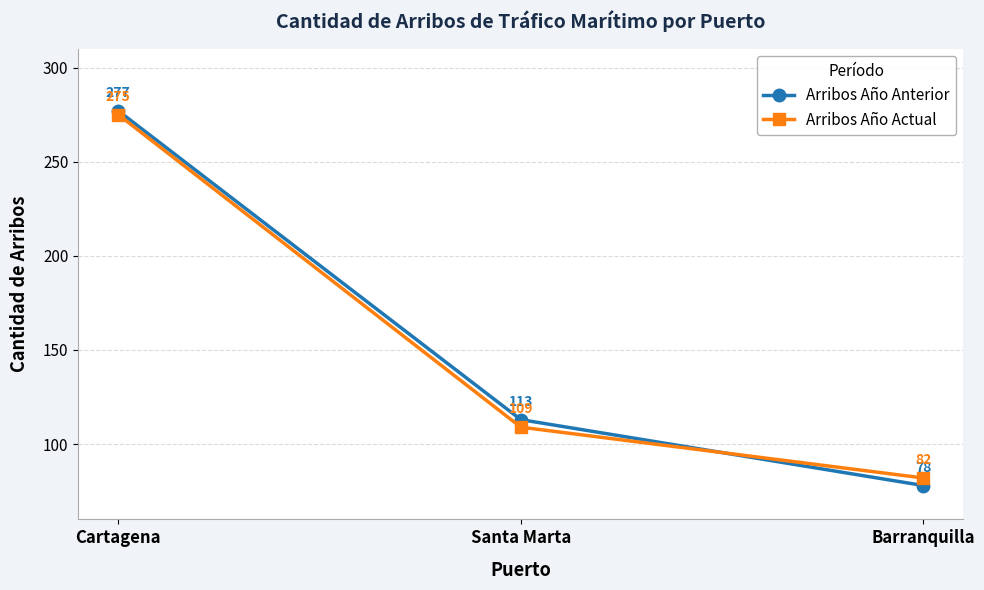

At Barranquilla, list the series in order from largest to smallest.

Arribos Año Actual, Arribos Año Anterior